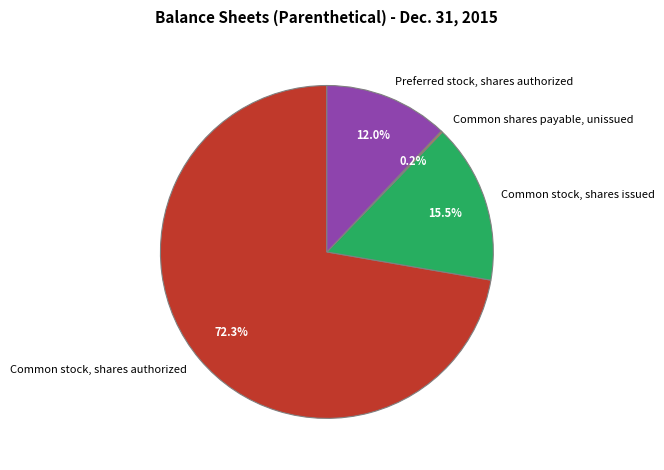

Which slice is the largest?

Common stock, shares authorized